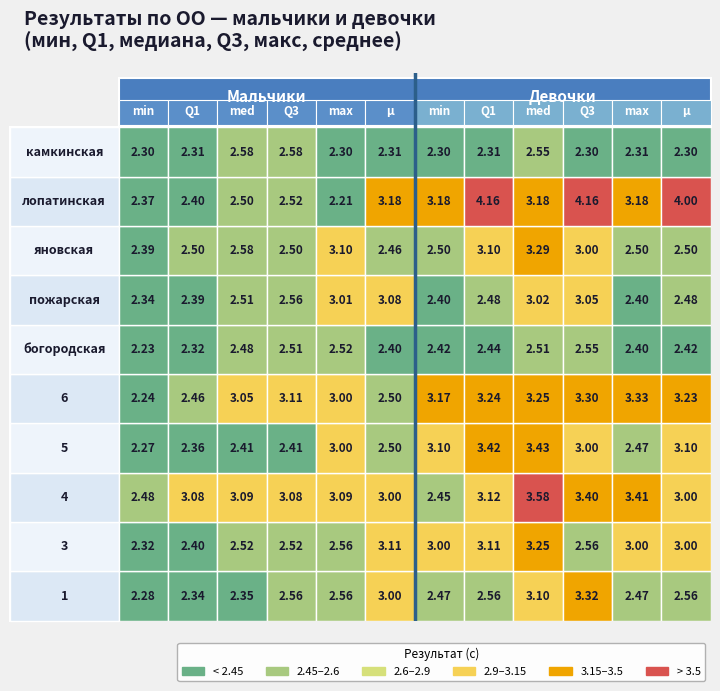

How many series are shown in this chart?

10